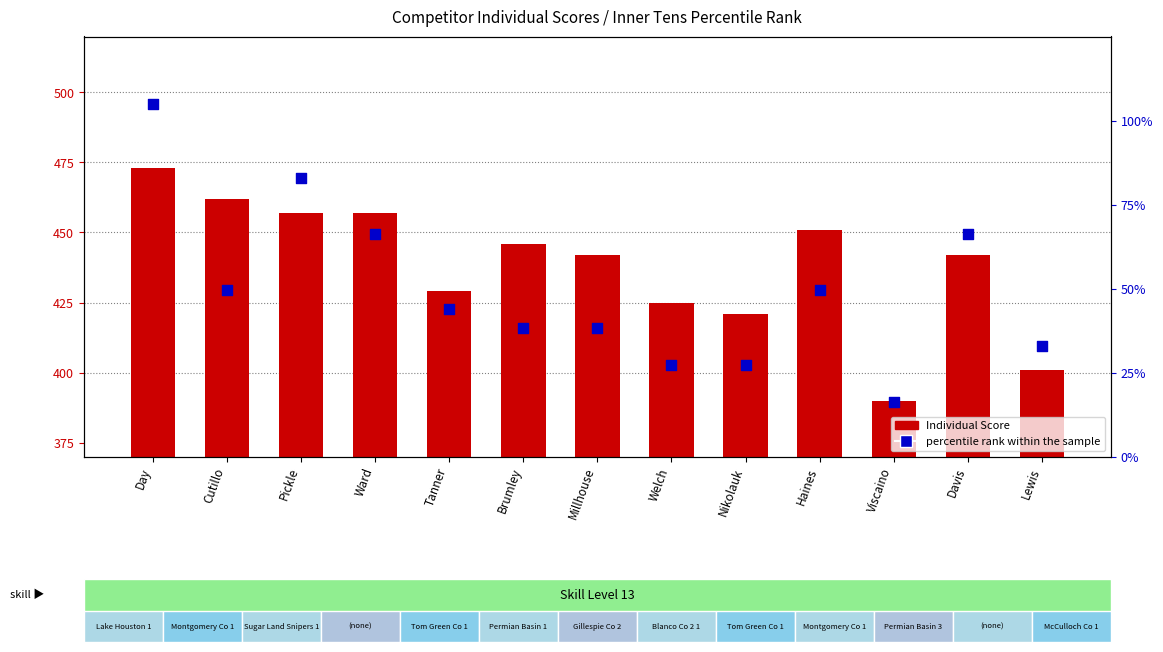

Which series reaches the maximum Y coordinate?

percentile rank within the sample